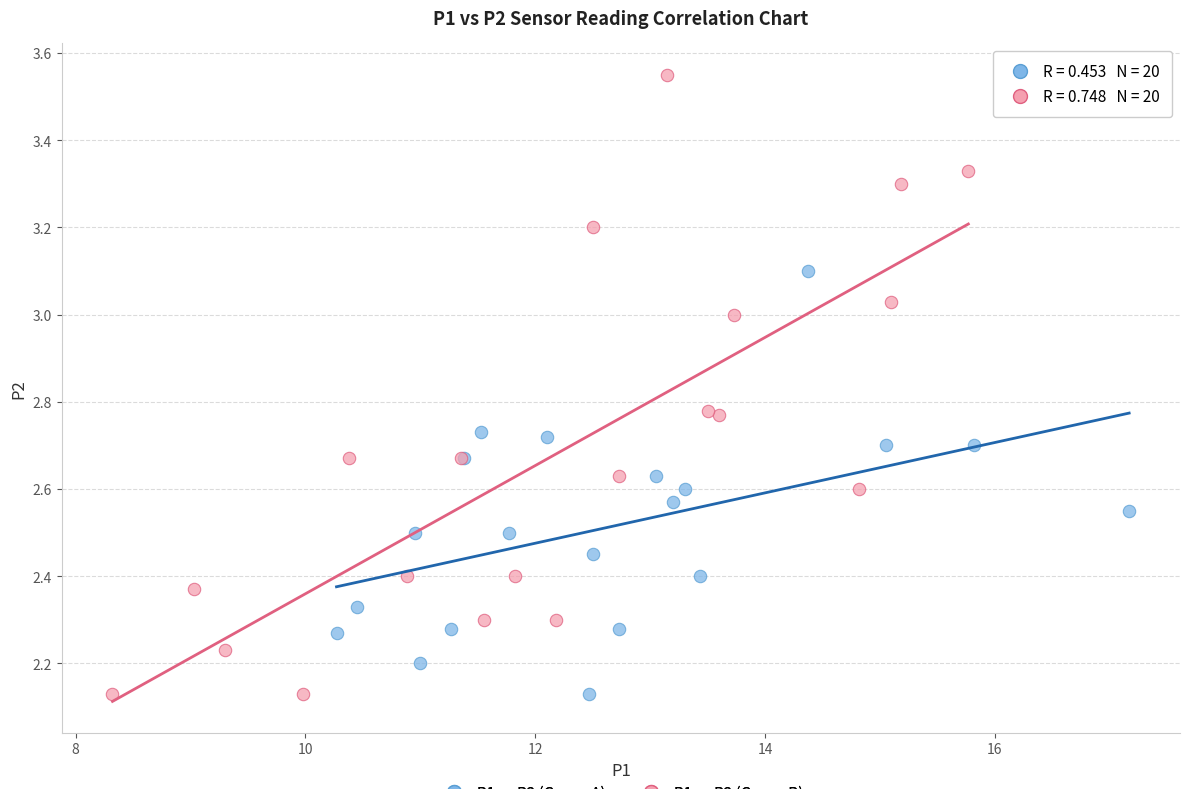

What are all the series names shown in the legend?

P1 vs P2 (Group A), P1 vs P2 (Group B)